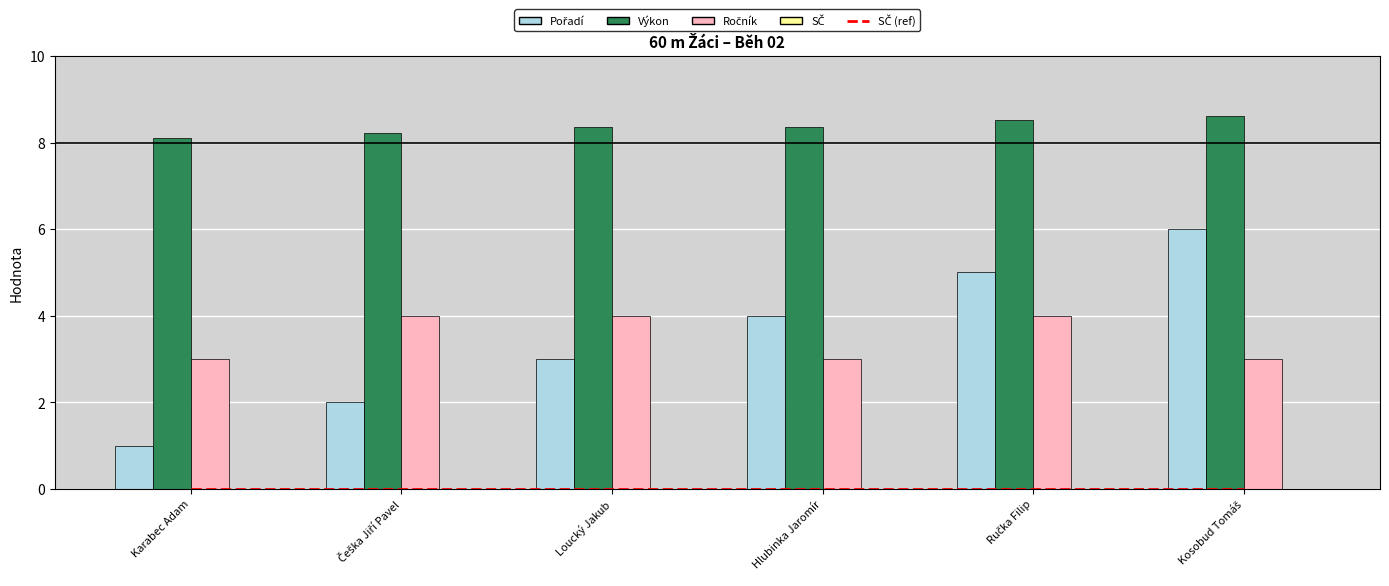

The Výkon series shows 8.1 at Karabec Adam. True or false?

True